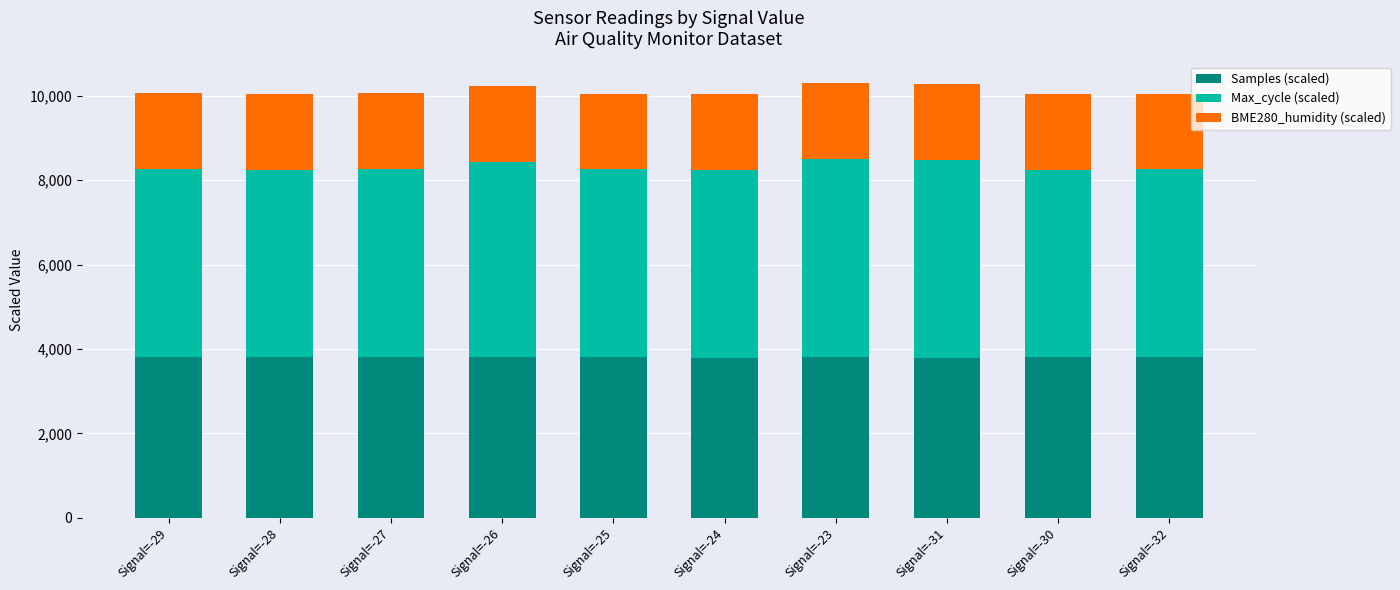

What is the total value across all series at Signal=-29?

10060.1